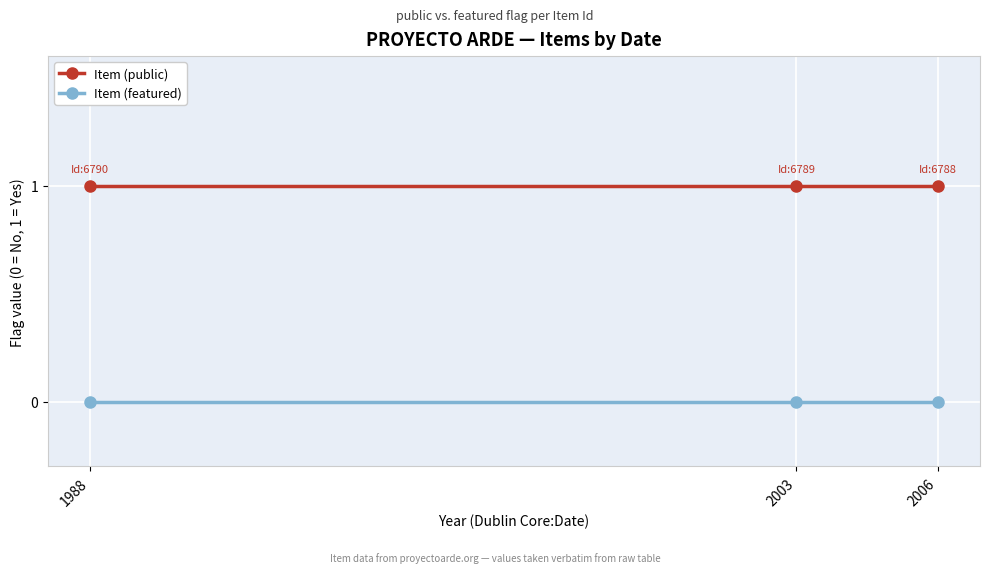

The Item (public) series shows 2 at 2003. True or false?

False